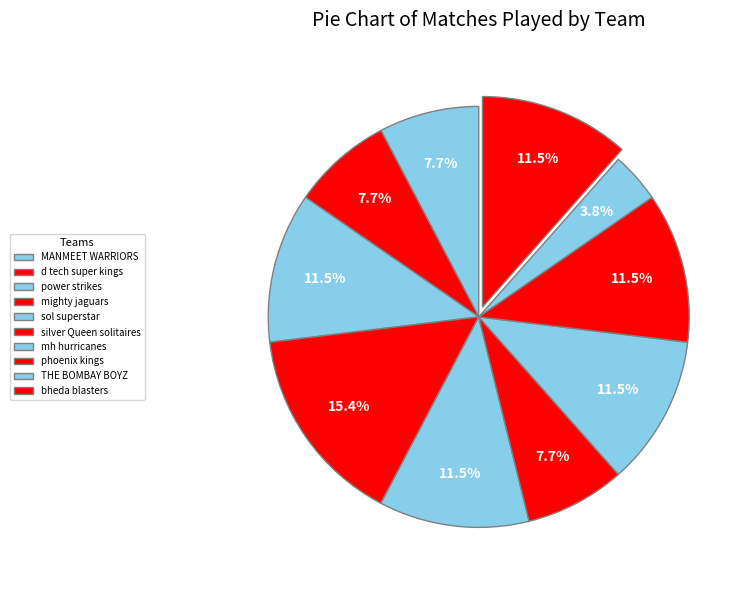

To the nearest percent, what percentage of the pie is mighty jaguars?

15%